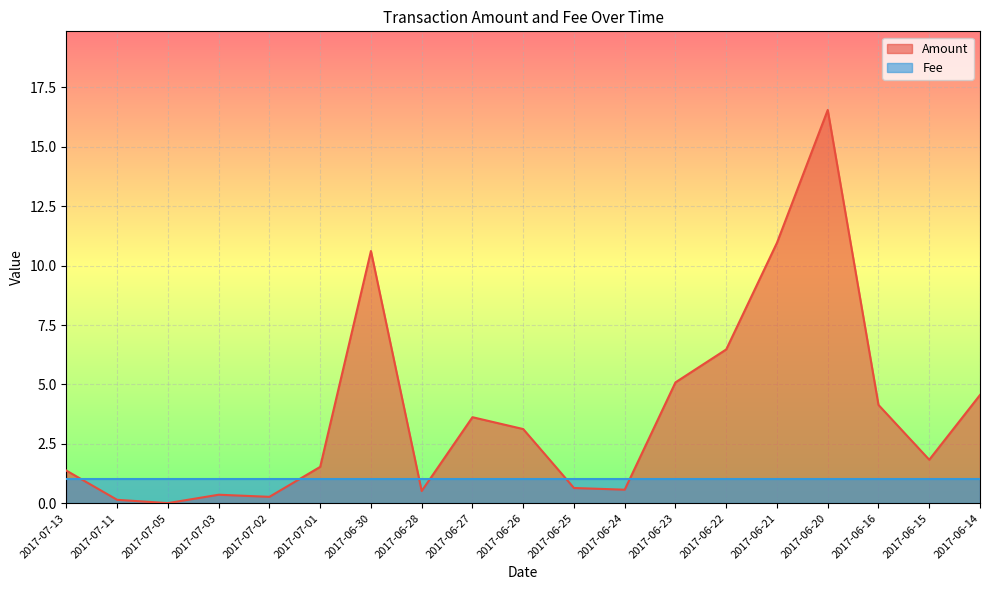

What is the sum of the values at 2017-06-16 and 2017-06-24?

4.7